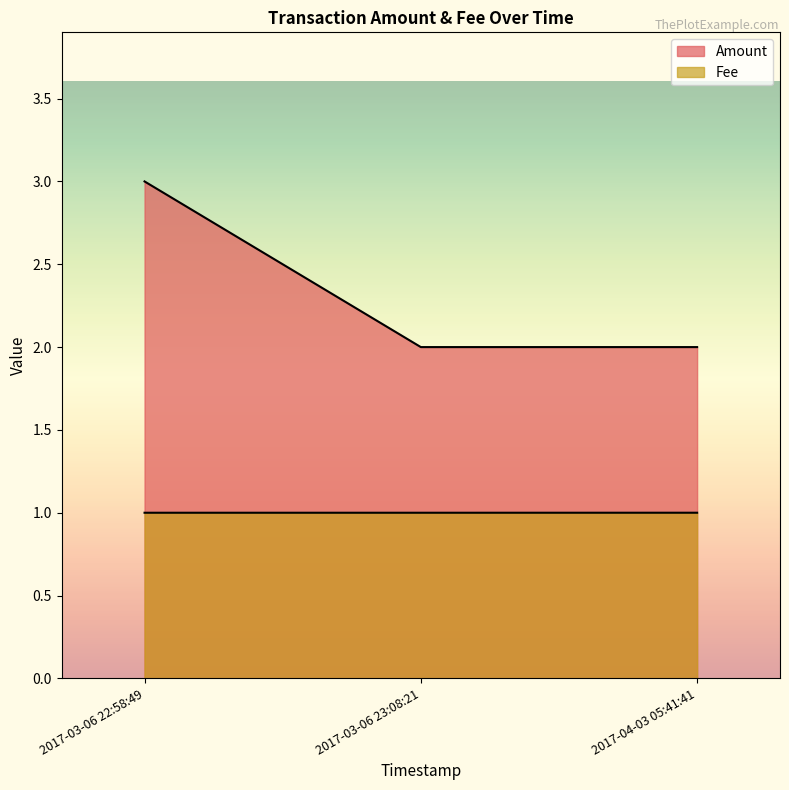

Rank the categories by Fee value from highest to lowest.

2017-03-06 22:58:49, 2017-03-06 23:08:21, 2017-04-03 05:41:41